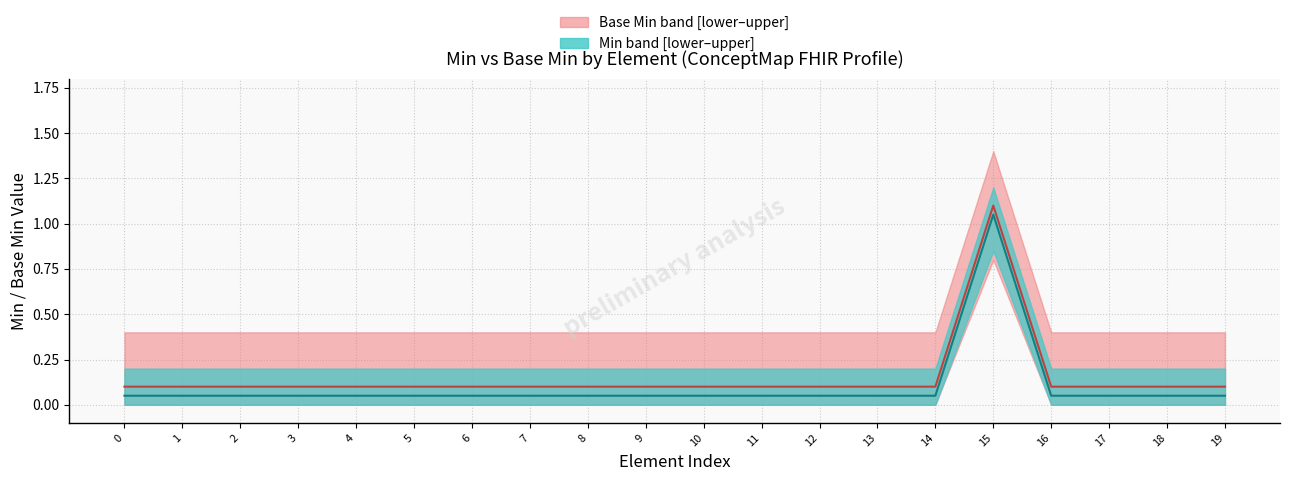

Which label corresponds to the largest value in the chart?

15